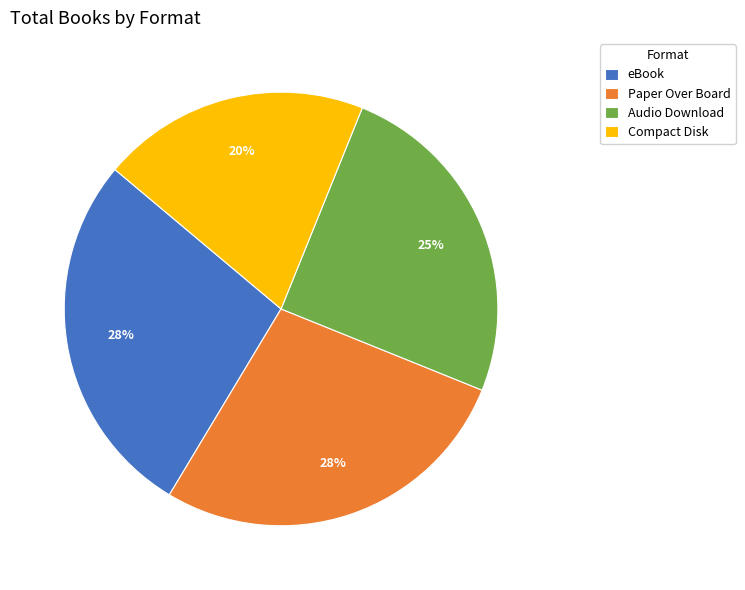

The Compact Disk slice represents 20% of the pie. True or false?

True